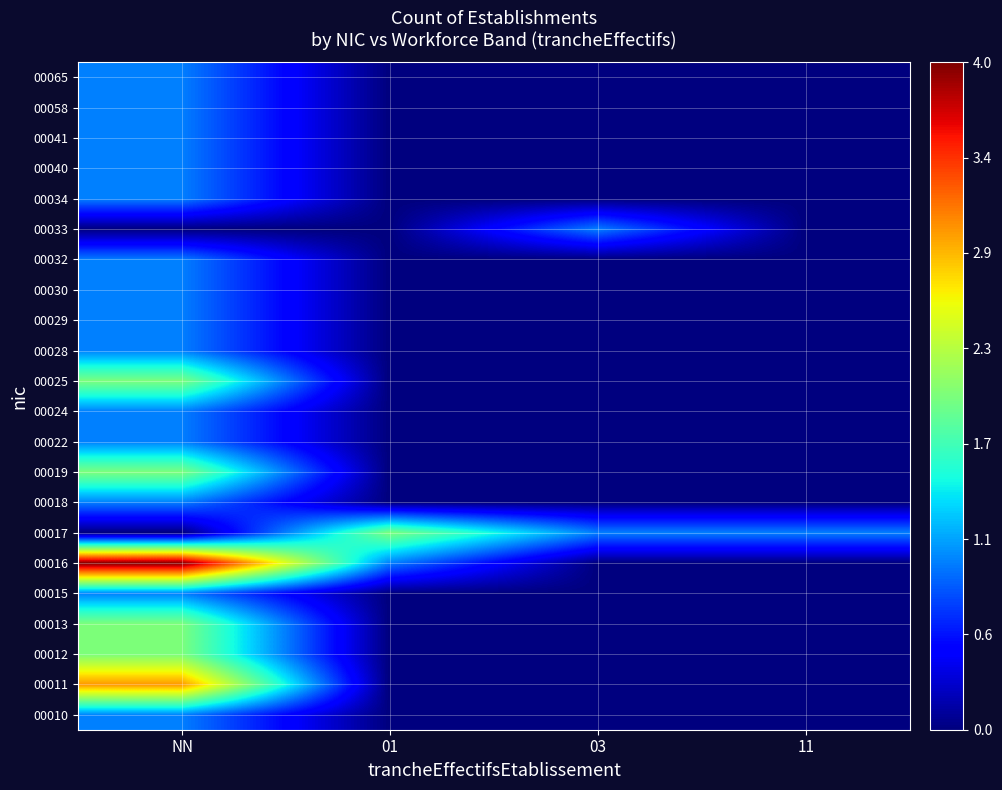

Reading left to right, extract all data points from this chart.

00010: NN=1	01=0	03=0	11=0
00011: NN=3	01=0	03=0	11=0
00012: NN=2	01=0	03=0	11=0
00013: NN=2	01=0	03=0	11=0
00015: NN=1	01=0	03=0	11=0
00016: NN=4	01=1	03=0	11=0
00017: NN=0	01=2	03=1	11=1
00018: NN=1	01=0	03=0	11=0
00019: NN=2	01=0	03=0	11=0
00022: NN=1	01=0	03=0	11=0
00024: NN=1	01=0	03=0	11=0
00025: NN=2	01=0	03=0	11=0
00028: NN=1	01=0	03=0	11=0
00029: NN=1	01=0	03=0	11=0
00030: NN=1	01=0	03=0	11=0
00032: NN=1	01=0	03=0	11=0
00033: NN=0	01=0	03=1	11=0
00034: NN=1	01=0	03=0	11=0
00040: NN=1	01=0	03=0	11=0
00041: NN=1	01=0	03=0	11=0
00058: NN=1	01=0	03=0	11=0
00065: NN=1	01=0	03=0	11=0